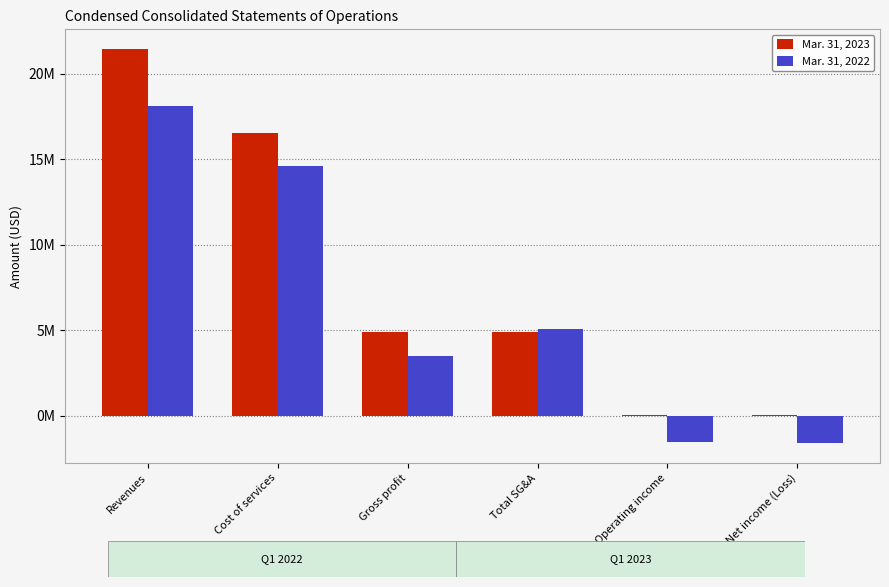

Is the value of Mar. 31, 2023 at Total SG&A greater than the value of Mar. 31, 2022 at Revenues?

No